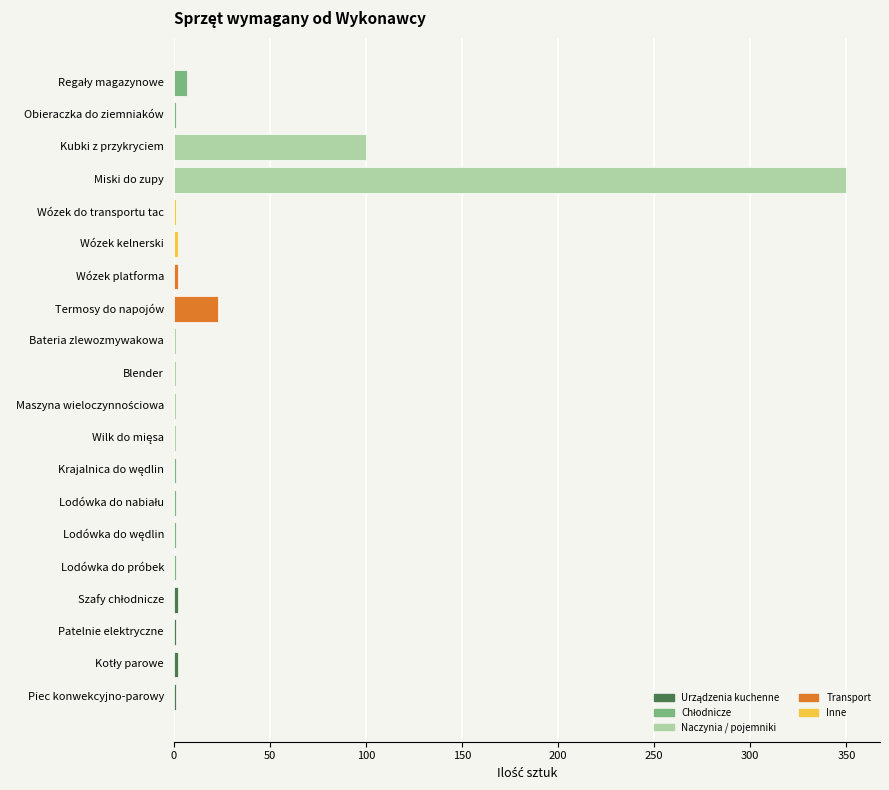

What is the sum of all values?

500